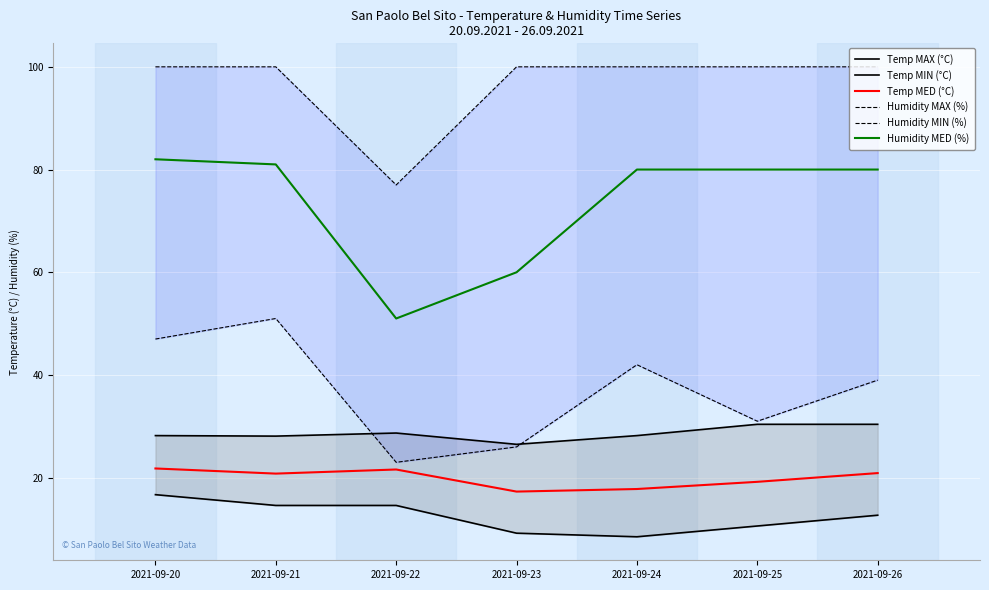

What is the smallest value displayed?

8.5